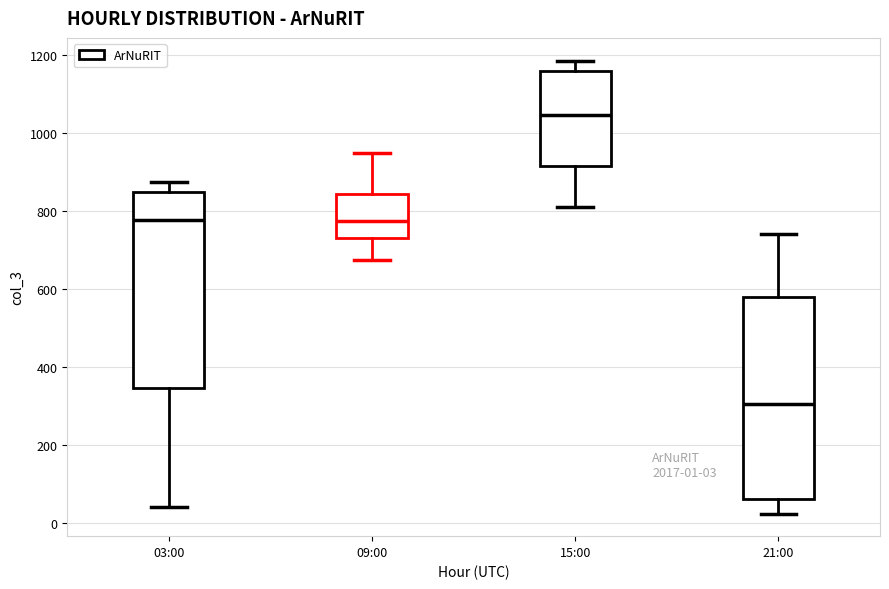

Which box has the lowest median line?

21:00